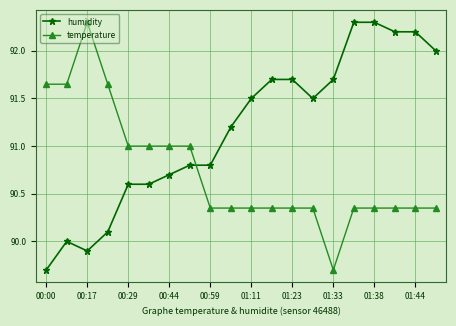

List the series in order of their overall mean, lowest first.

temperature, humidity